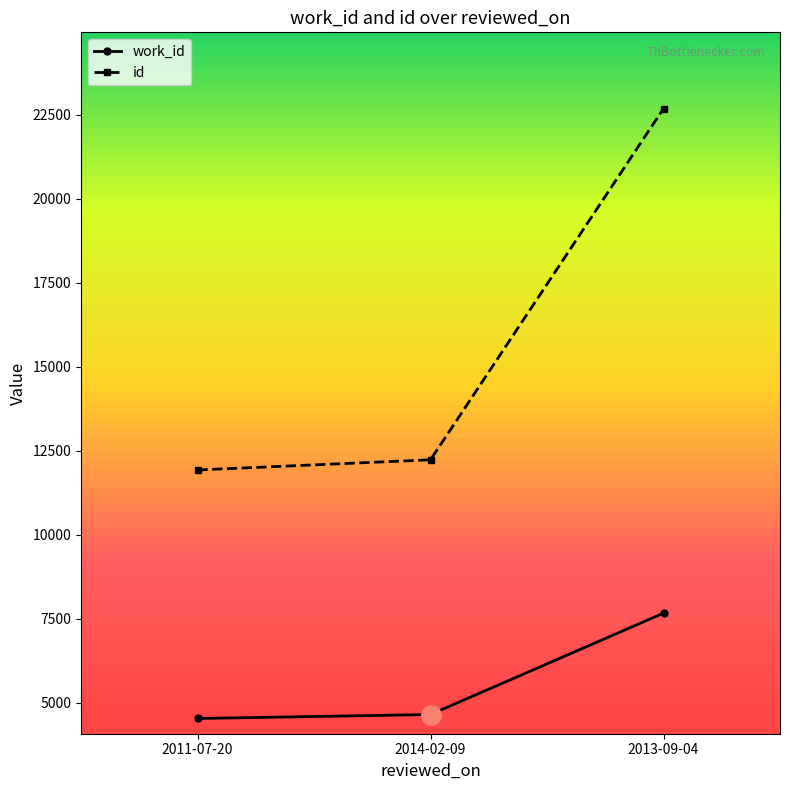

How many distinct data groups are displayed?

2